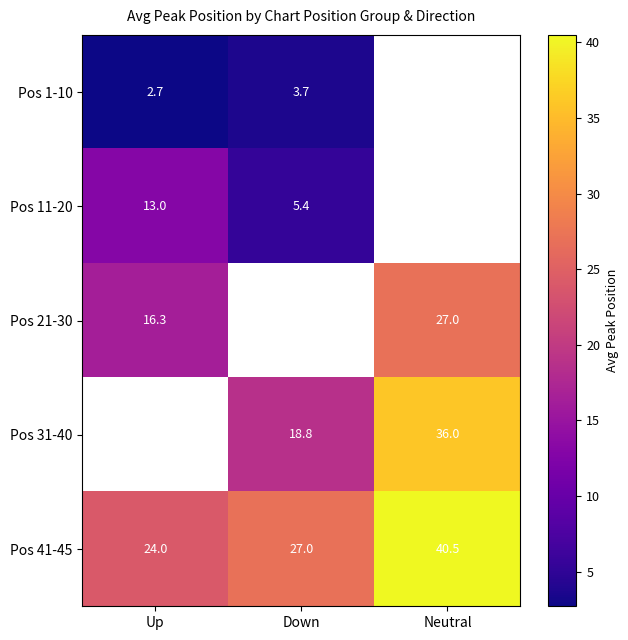

Is the value of Pos 41-45 at Down greater than the value of Pos 31-40 at Neutral?

No